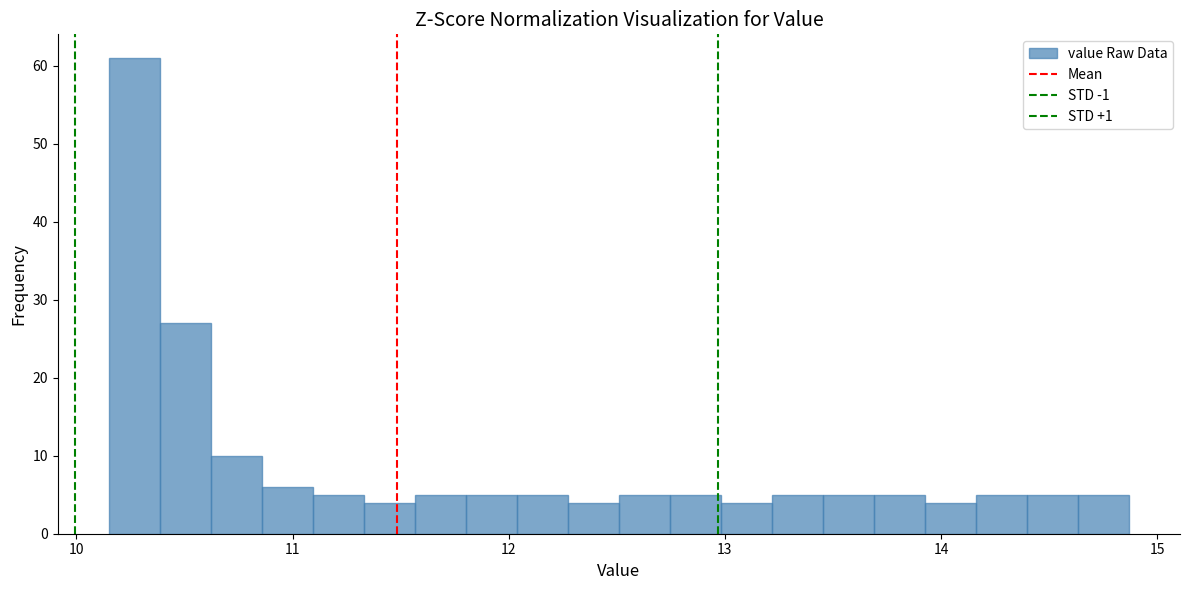

Read against the x-axis, roughly where is the centre of the tallest bar?

10.3